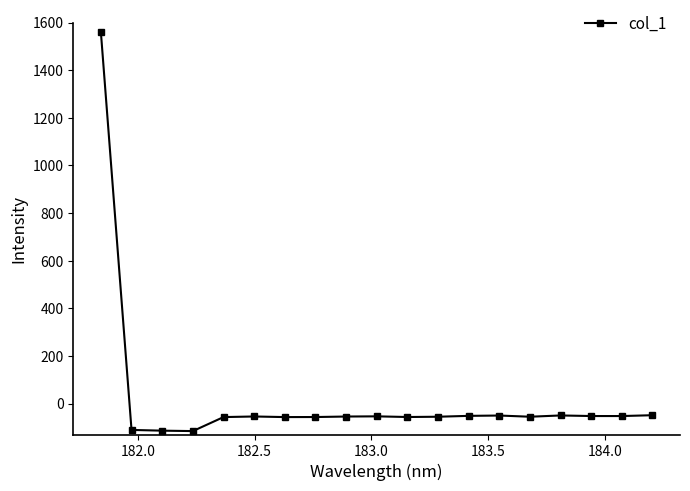

What is the maximum value shown in the chart?

1561.4